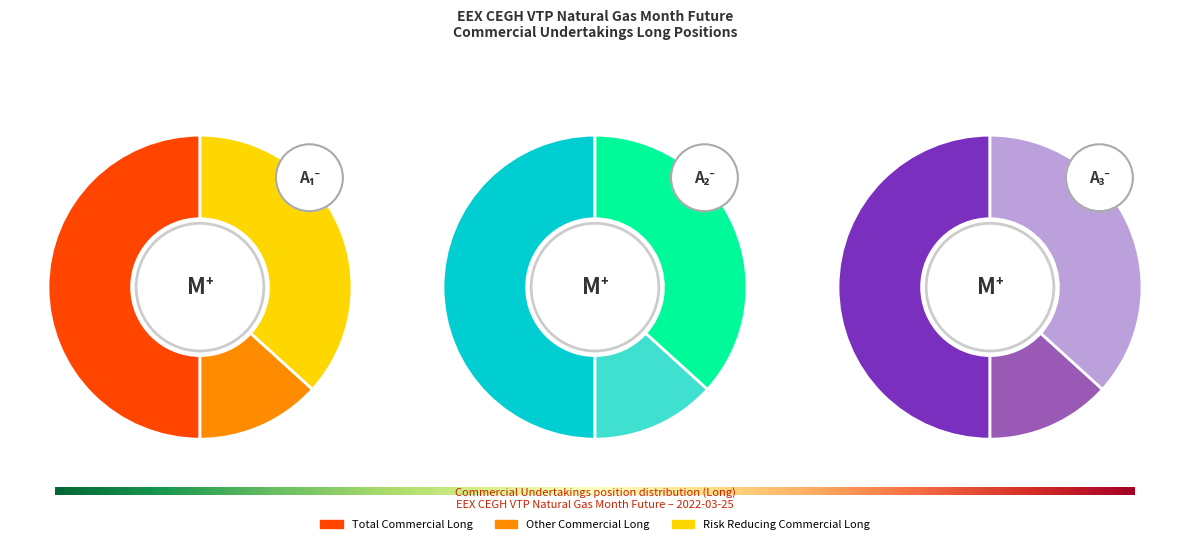

To the nearest percent, what portion does Risk Reducing Commercial Long represent?

37%